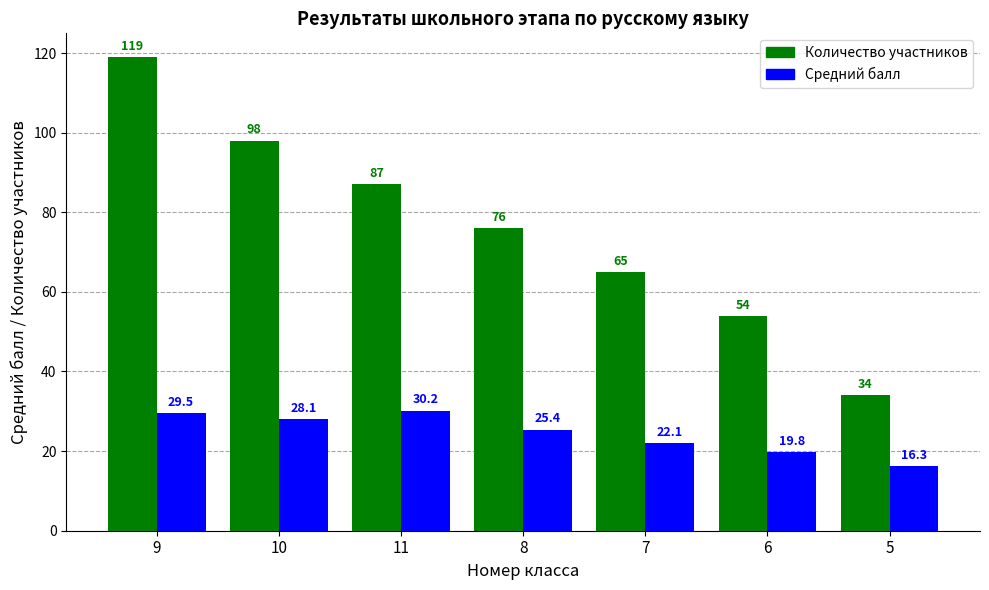

What is the sum of all Количество участников values?

533.0